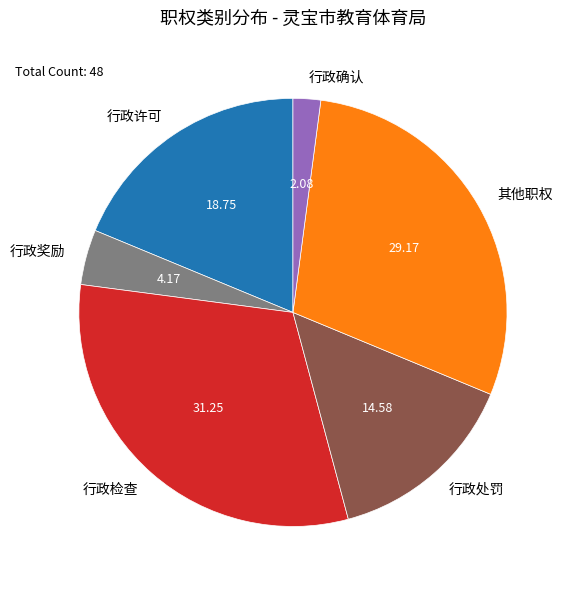

Does 行政检查 account for over 50% of the chart?

No